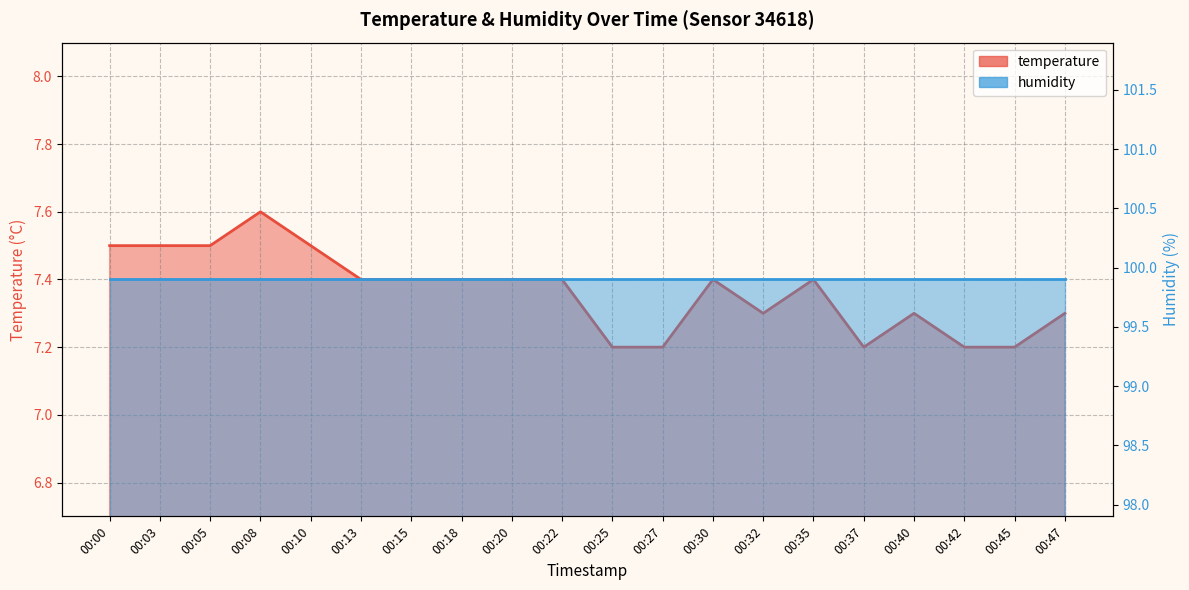

Is it true that the value at 00:40 is 7.3?

True